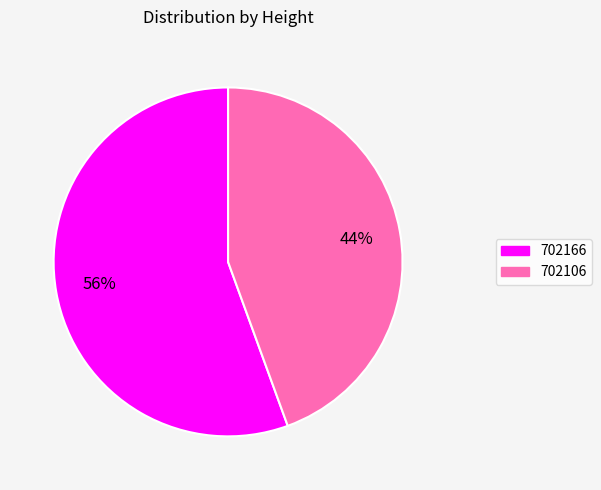

Do 702166 and 702106 together represent more than half of the pie?

Yes